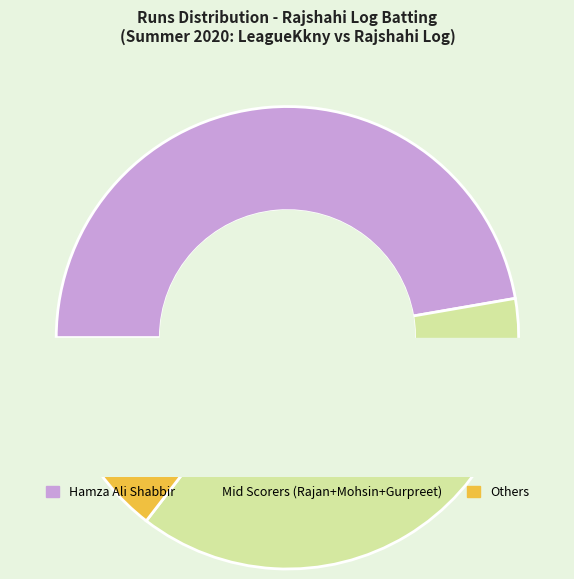

Does Ashok Thakor account for over 50% of the chart?

No